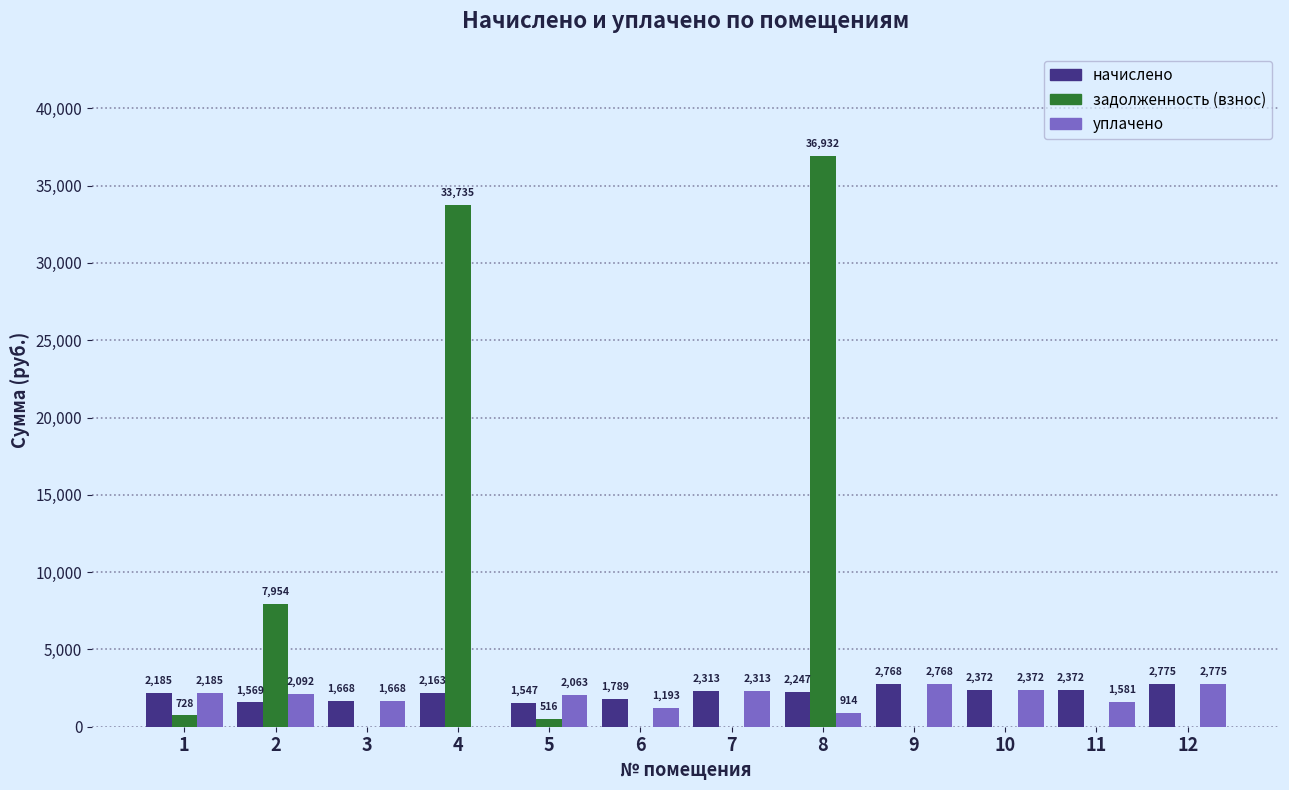

How many data points does each series have?

12